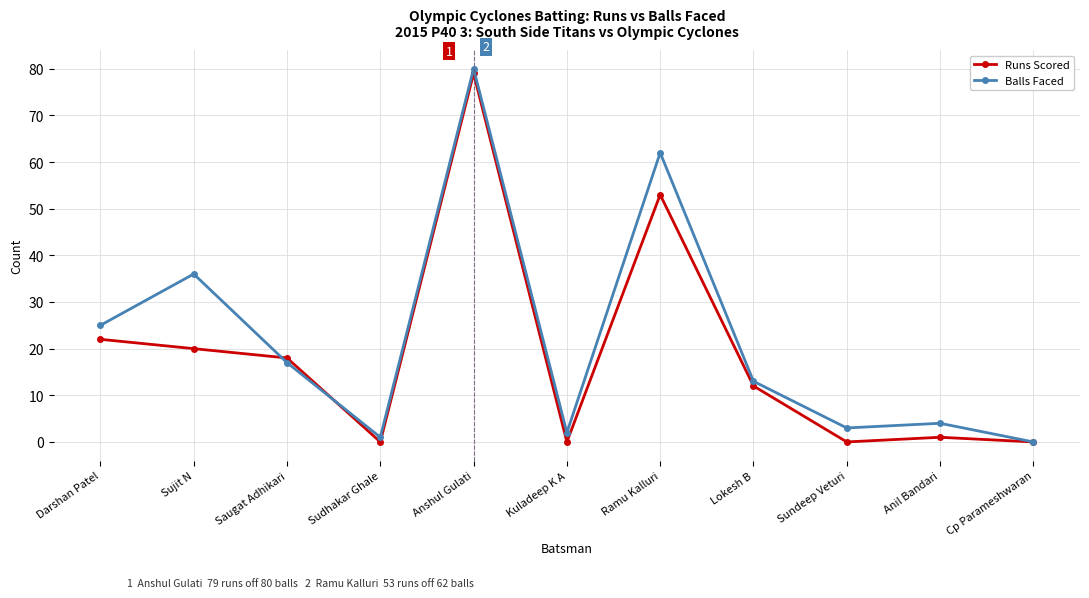

At how many categories does at least one series exceed 78?

1